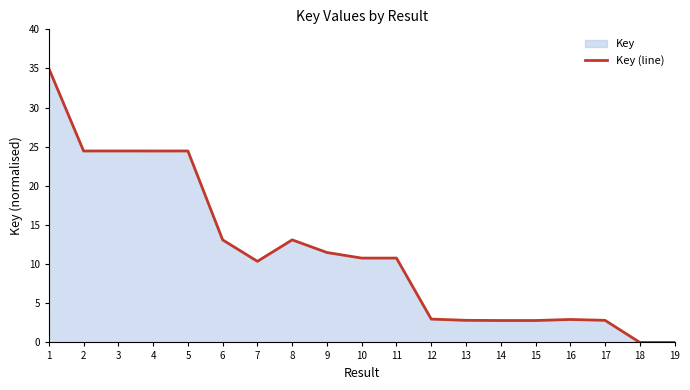

Reading right to left, list all the values displayed in this chart.

19=0.0	18=0.0	17=2.8	16=2.9	15=2.8	14=2.8	13=2.8	12=3.0	11=10.8	10=10.8	9=11.5	8=13.1	7=10.4	6=13.1	5=24.5	4=24.5	3=24.5	2=24.5	1=35.0